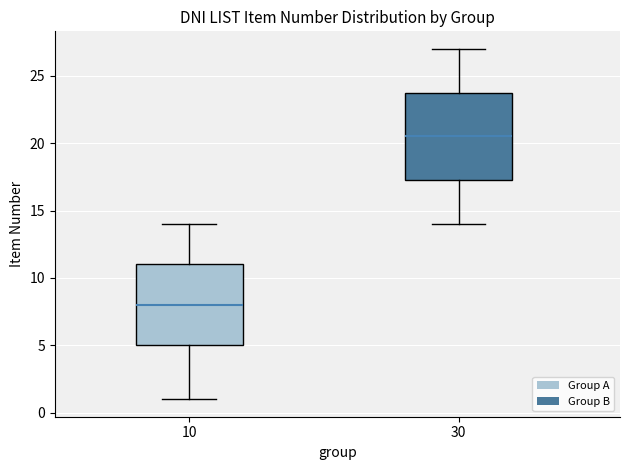

Comparing the boxes themselves (not the whiskers), which one is the tallest?

30